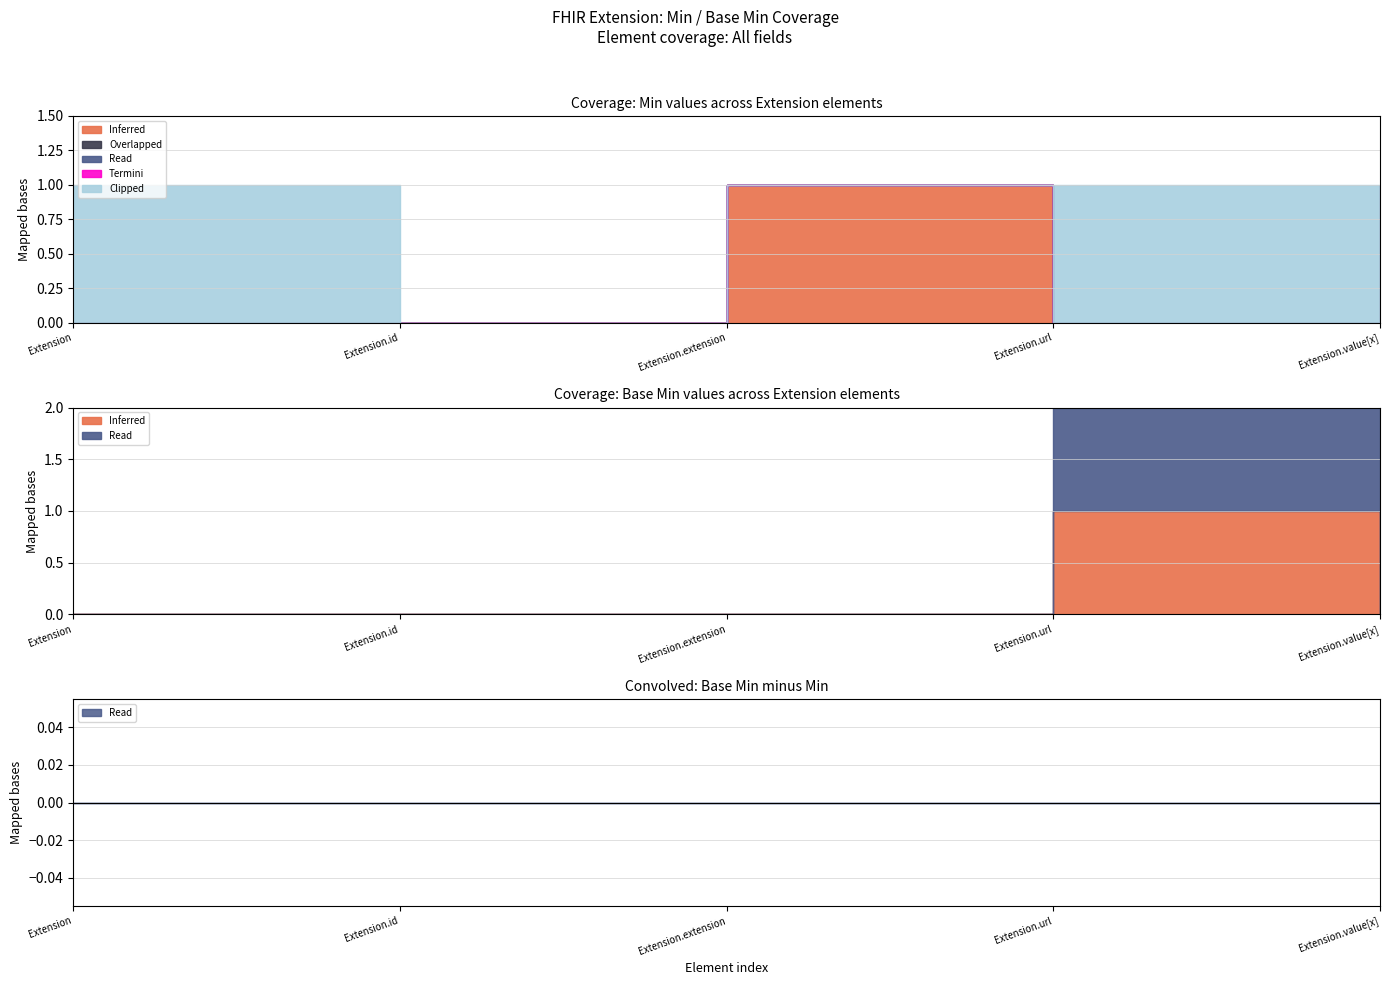

Rank the categories by Read value from highest to lowest.

Extension.value[x], Extension, Extension.id, Extension.extension, Extension.url